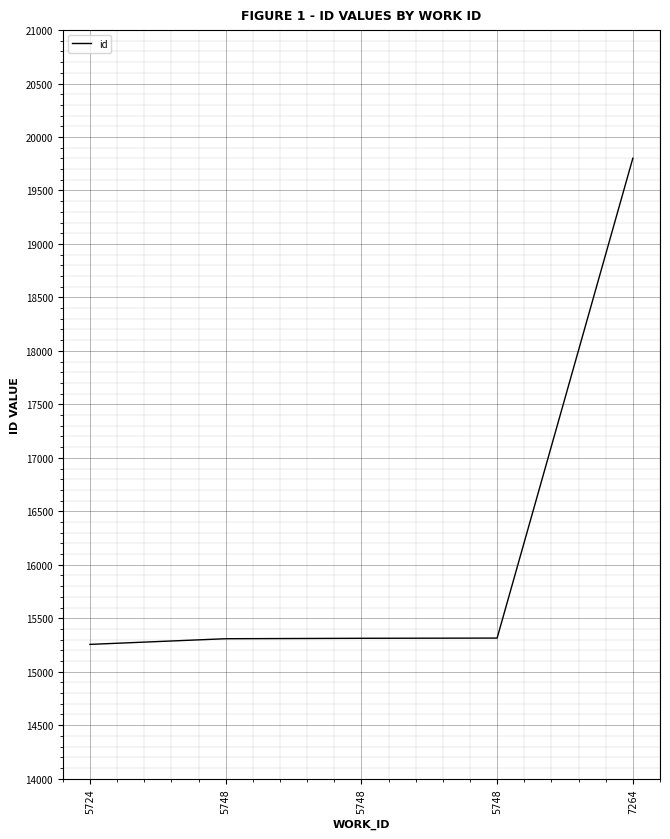

How many lines are shown in the chart?

1